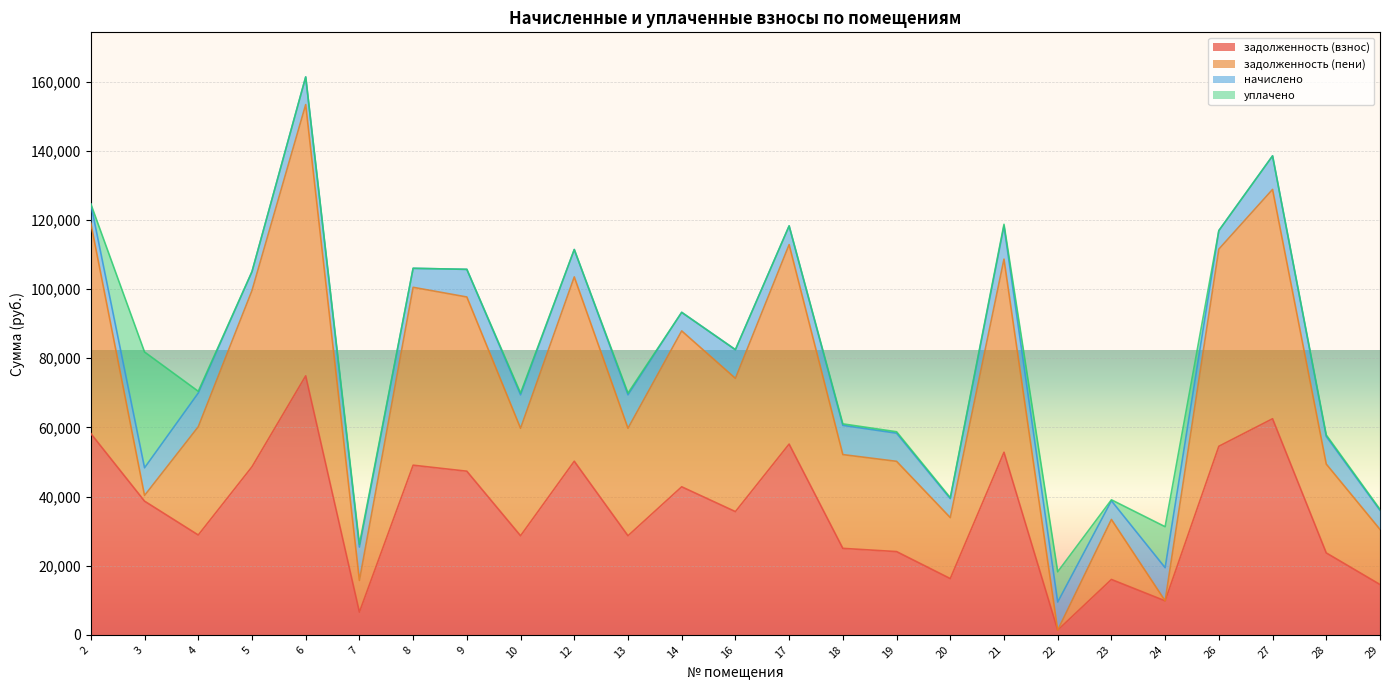

What are all the series names shown in the legend?

задолженность (взнос), задолженность (пени), начислено, уплачено